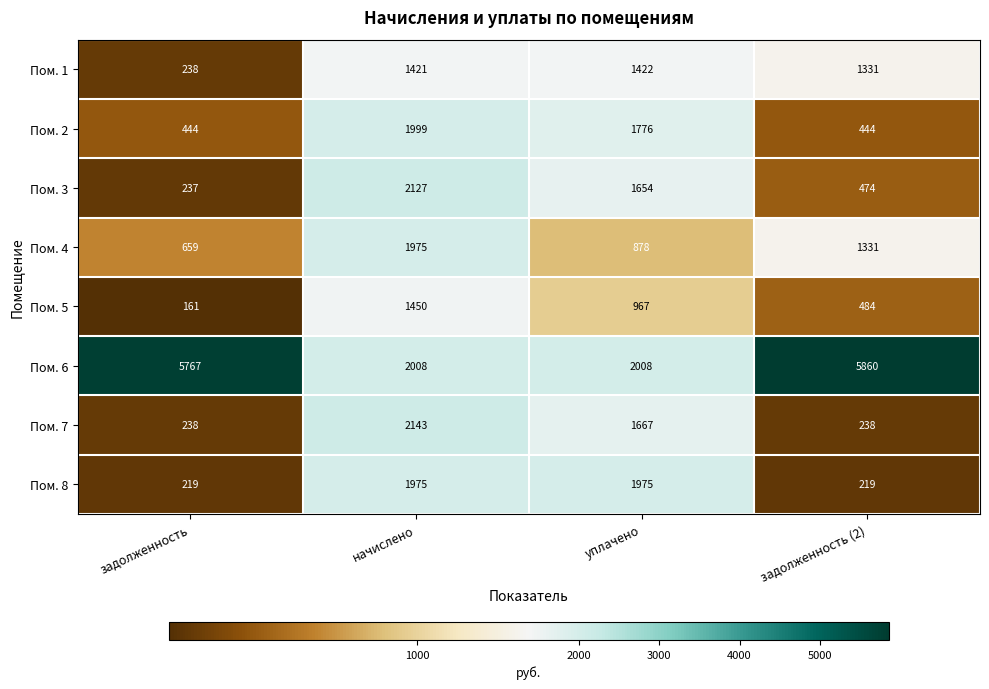

What is the minimum value for Пом. 1?

238